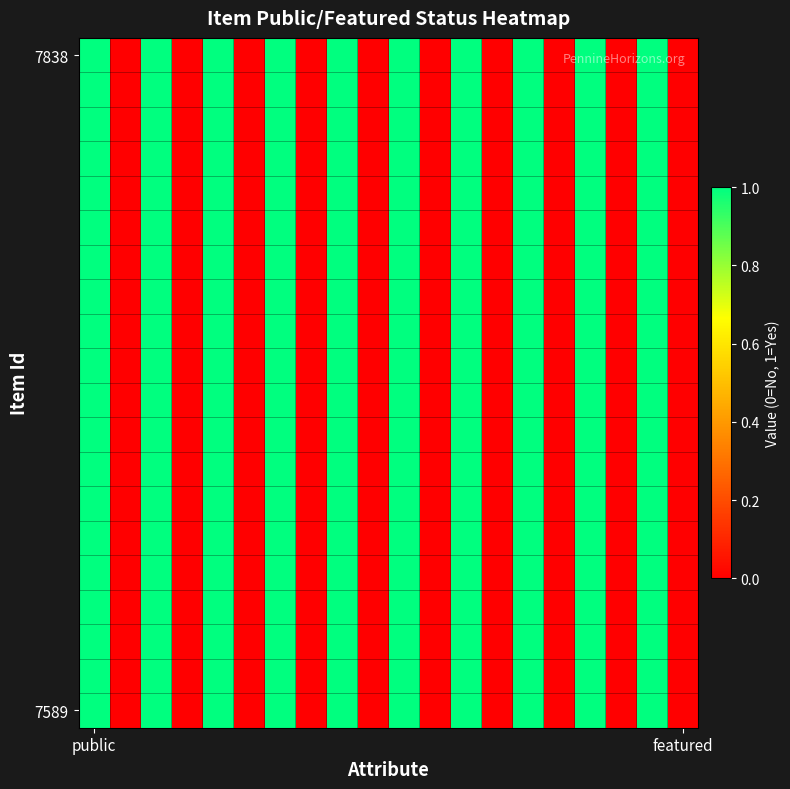

At which category is the sum across all series the highest?

public